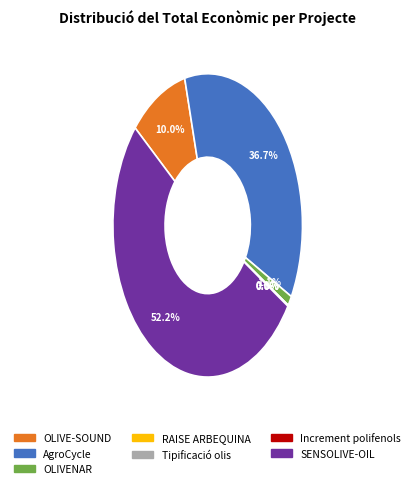

Which category has the biggest portion of the pie?

SENSOLIVE-OIL